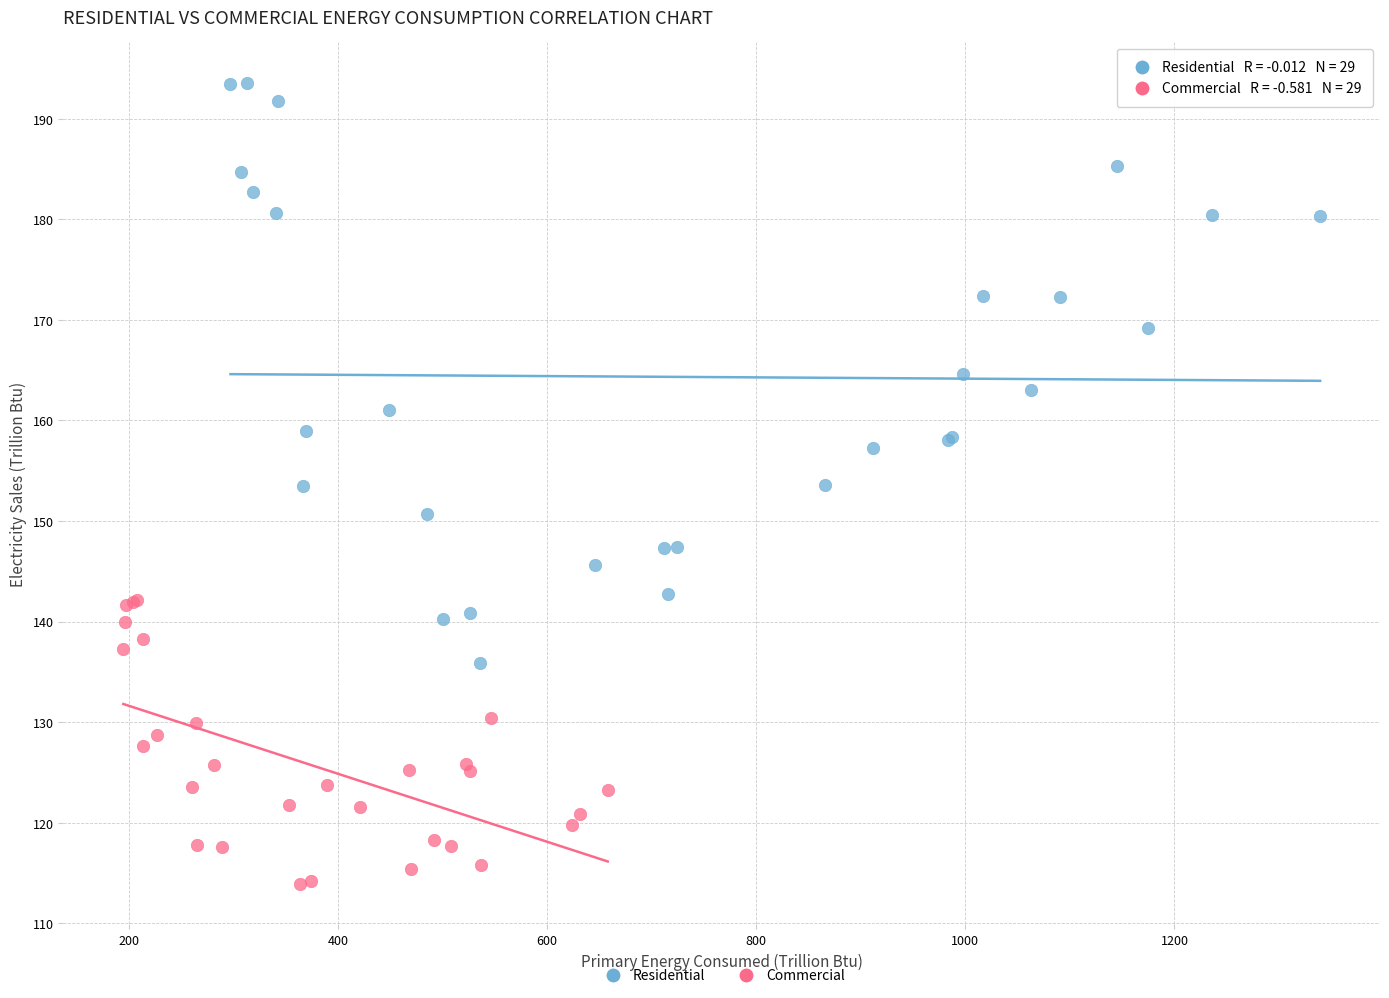

Which series reaches the minimum Y coordinate?

Commercial